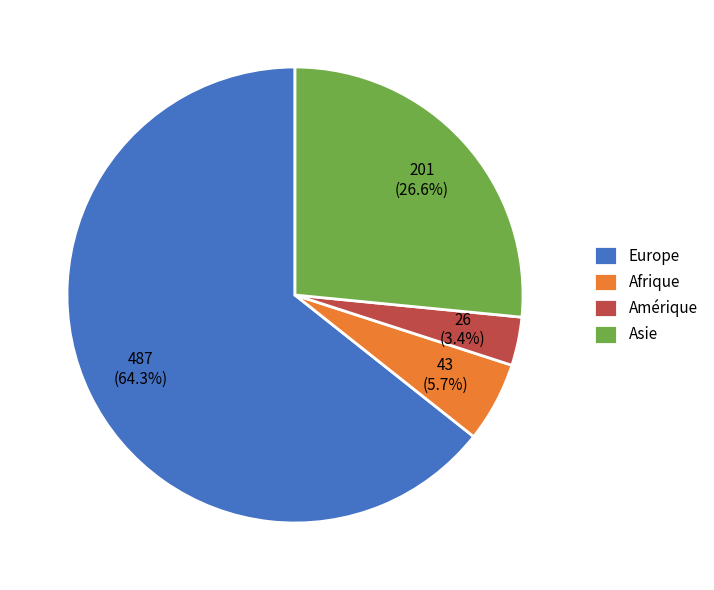

What portion of the pie excludes Afrique?

94.3%